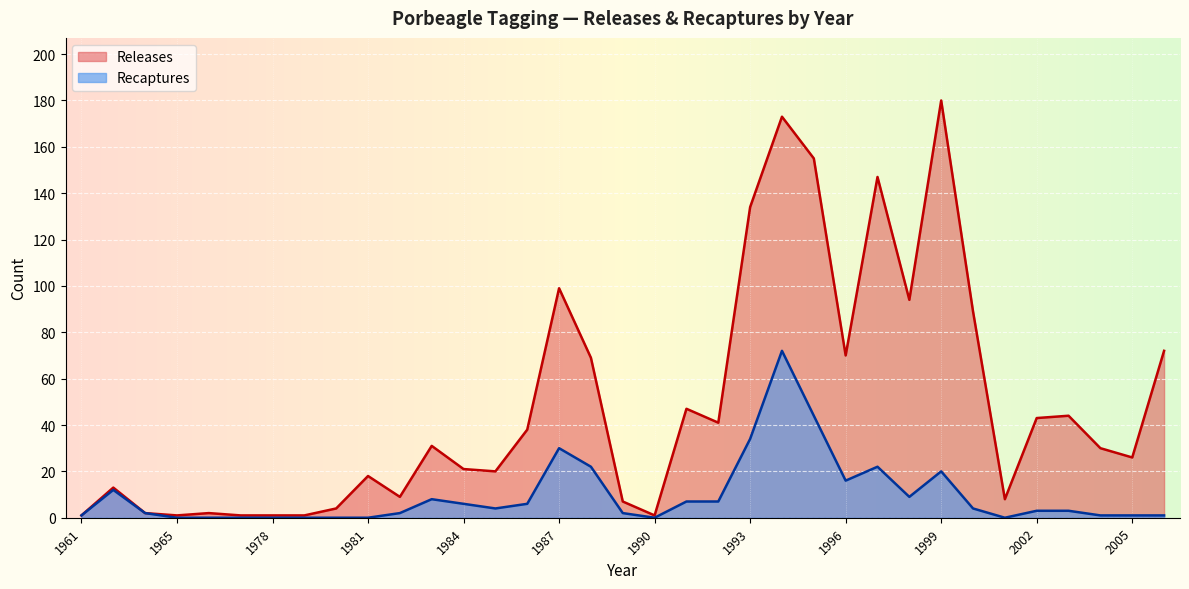

Which label corresponds to the largest value in the chart?

1999